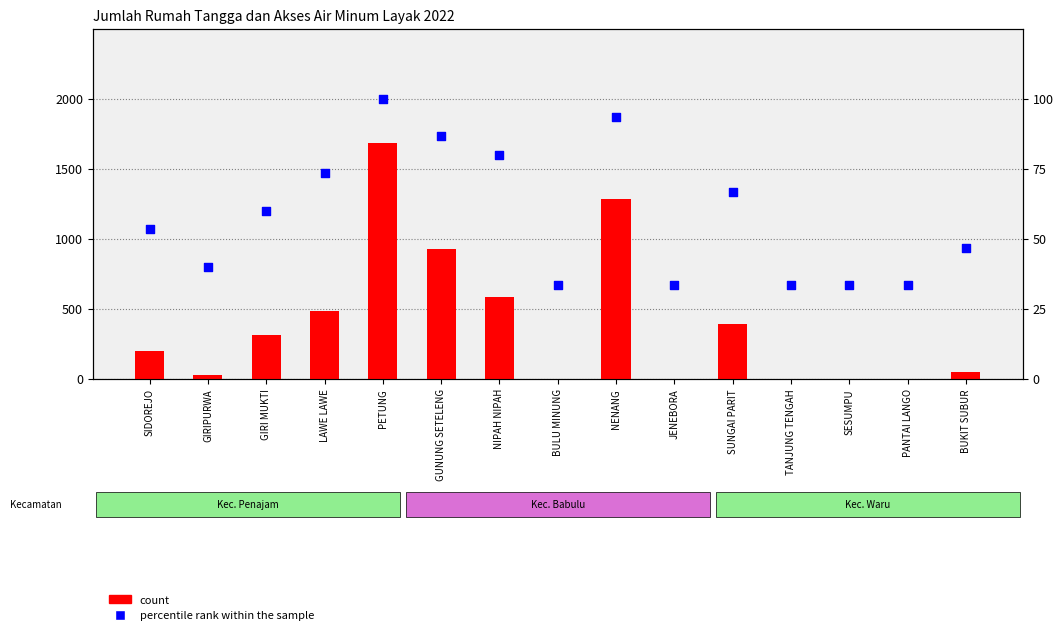

What is the total value across all series at SESUMPU?

33.3